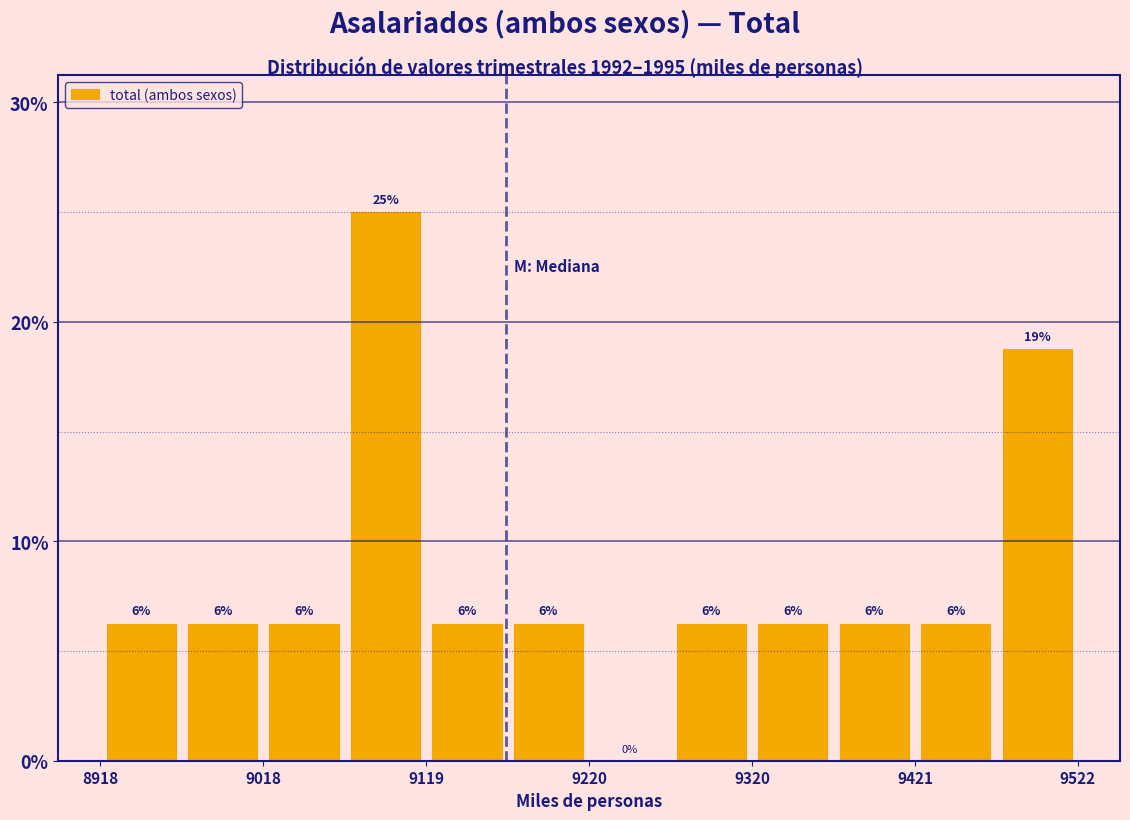

Read against the x-axis, roughly where is the centre of the tallest bar?

9100